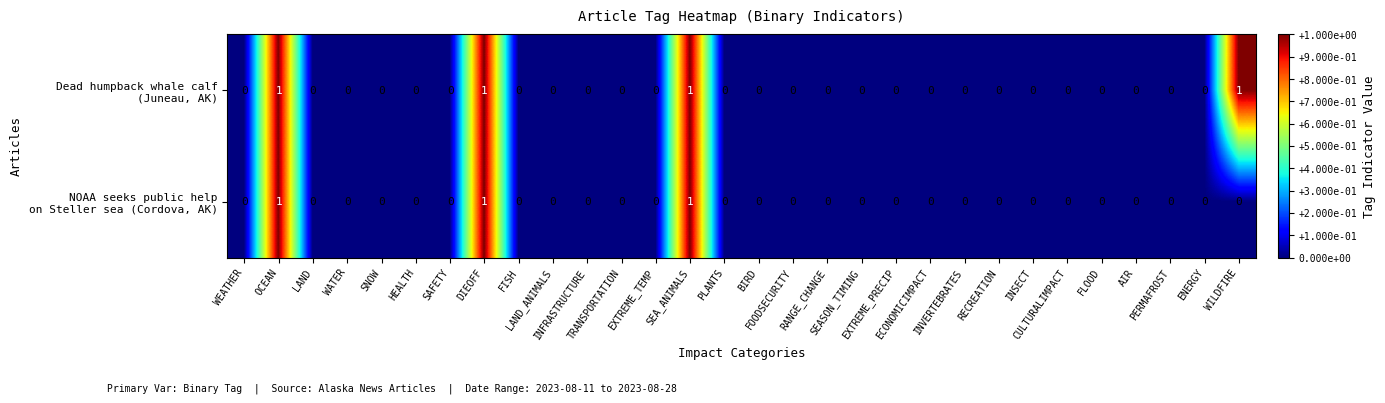

List the series in order of their overall mean, highest first.

Dead humpback whale calf (Juneau, AK), NOAA seeks public help on Steller sea (Cordova, AK)